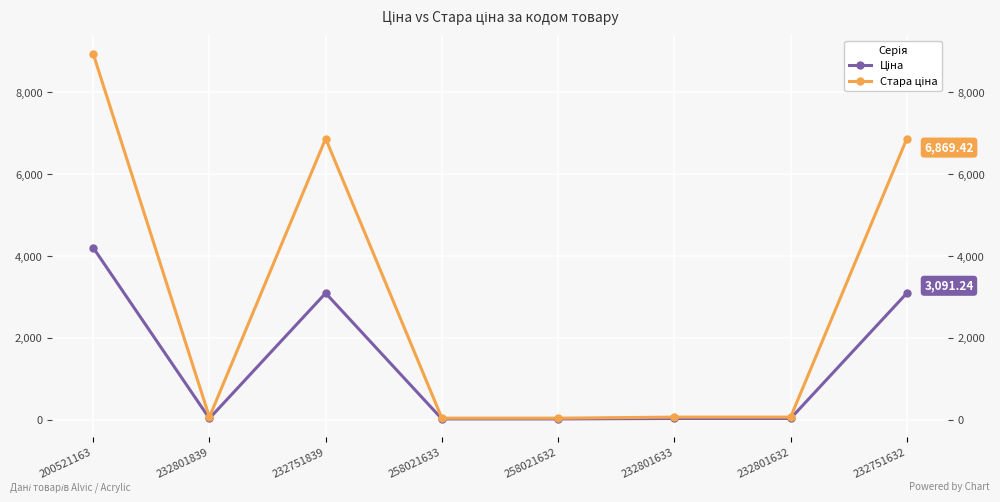

Which series has the widest spread of values?

Стара ціна